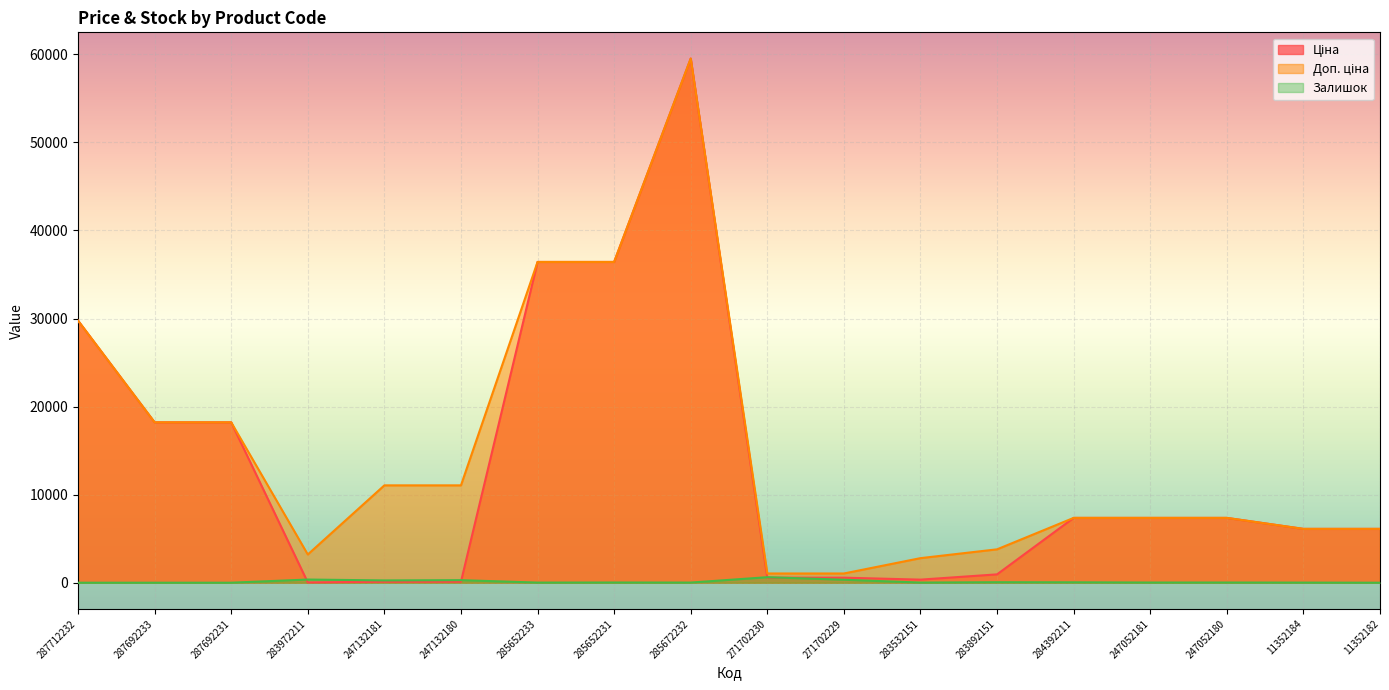

True or false: Залишок and Ціна intersect in this chart.

True